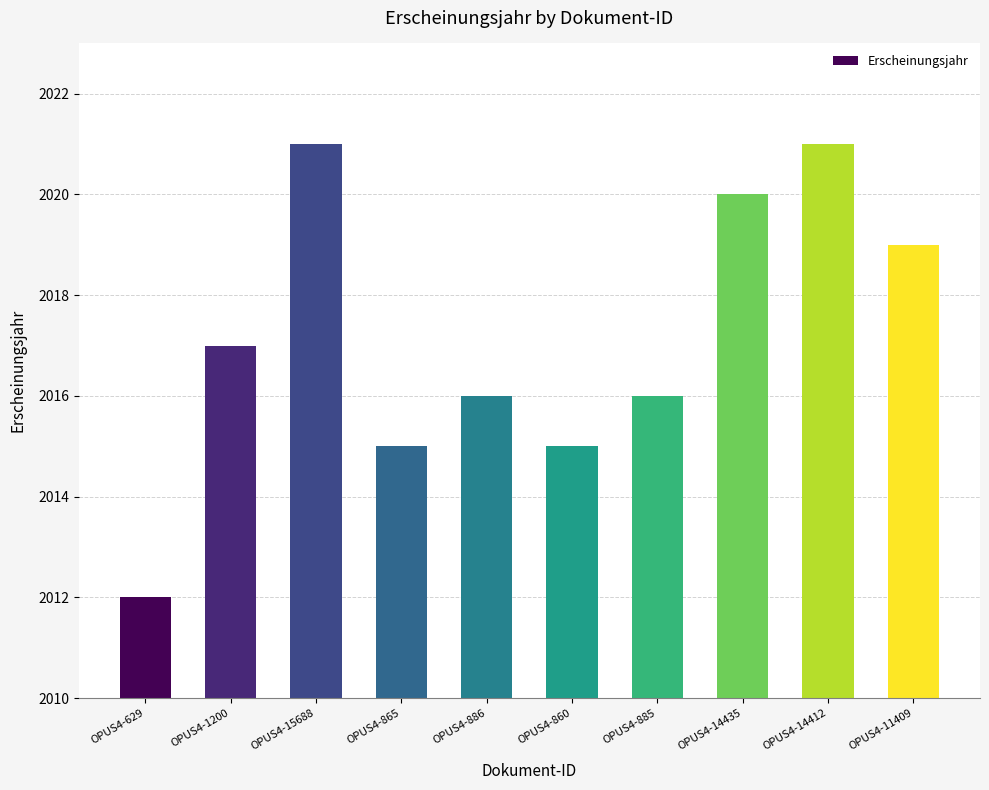

How many values are below 2017?

5